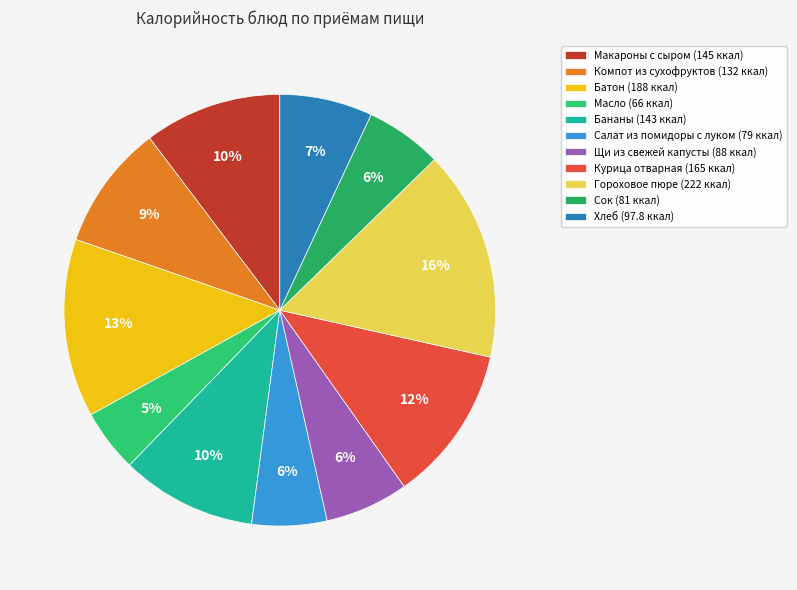

Approximately how many times larger is the value at Салат из помидоры с луком compared to Курица отварная?

0.5